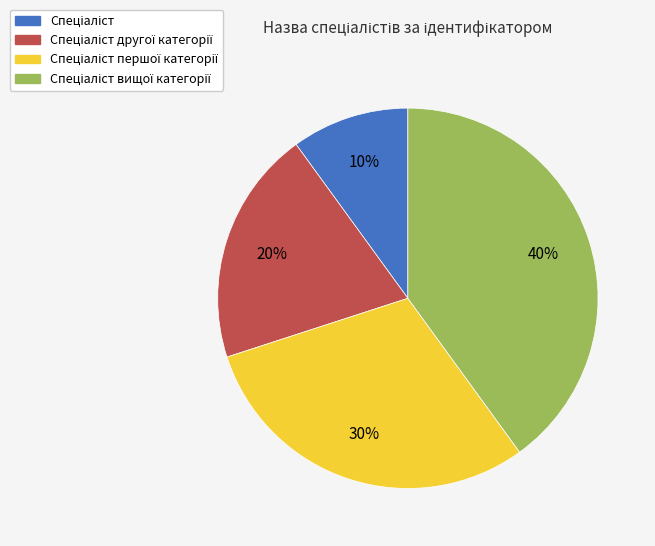

To the nearest percent, what is the average slice percentage?

25%